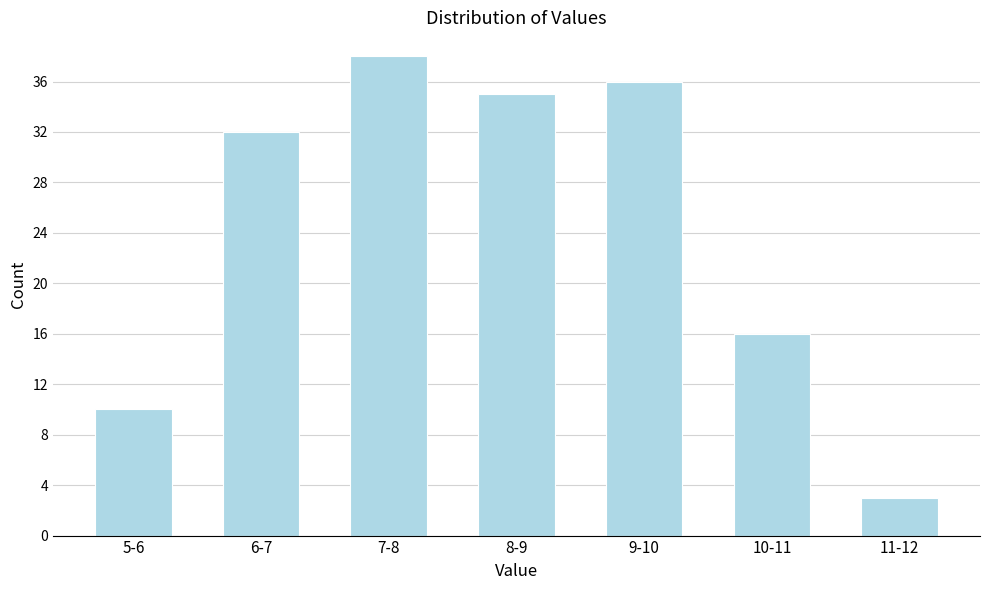

Reading left to right, list all the values displayed in this chart.

10	32	38	35	36	16	3